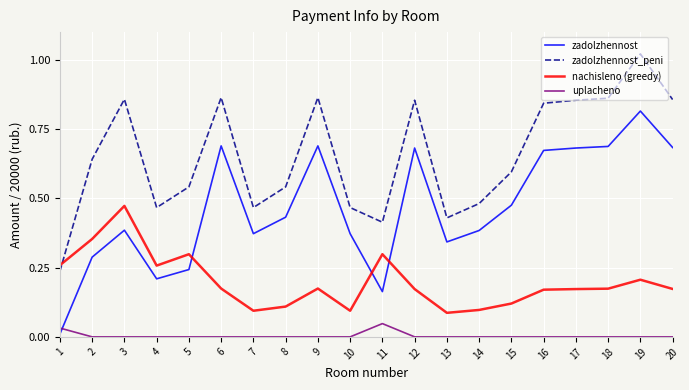

True or false: zadolzhennost_peni has a value of 1.2 at 20.

False